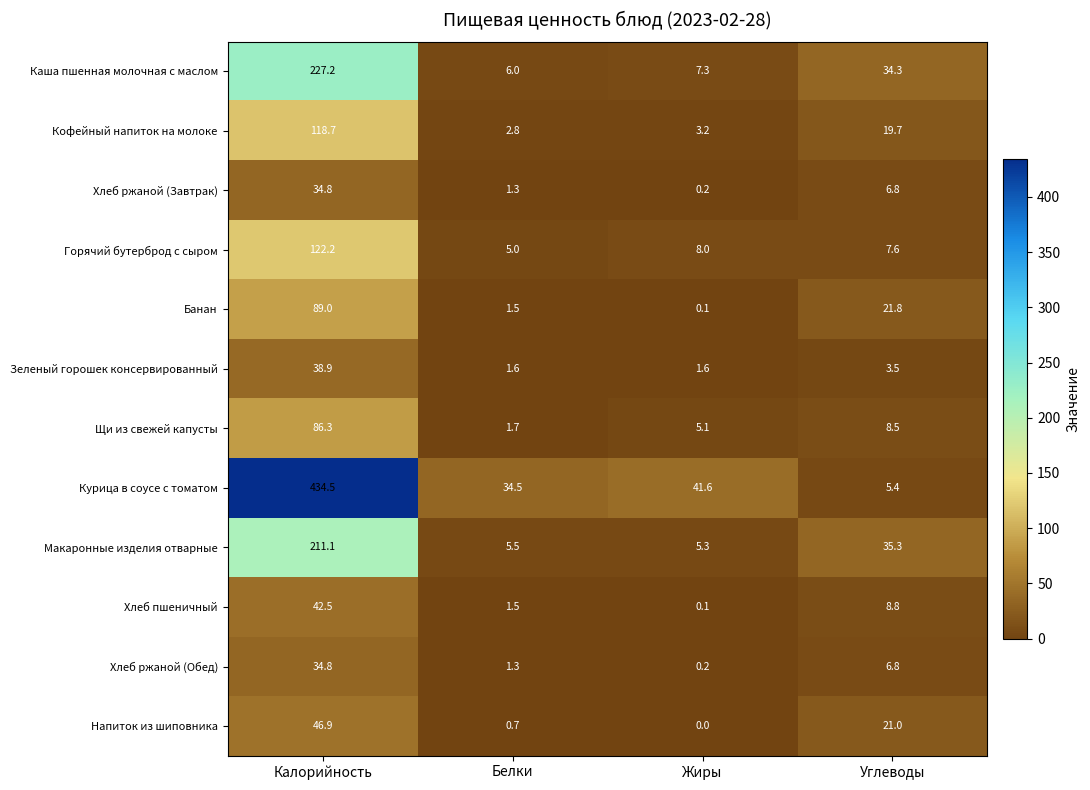

Which series has the widest spread of values?

Курица в соусе с томатом